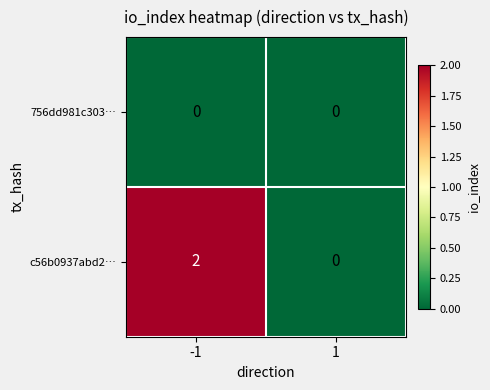

Is it true that c56b0937abd2… equals 0 at 1?

True